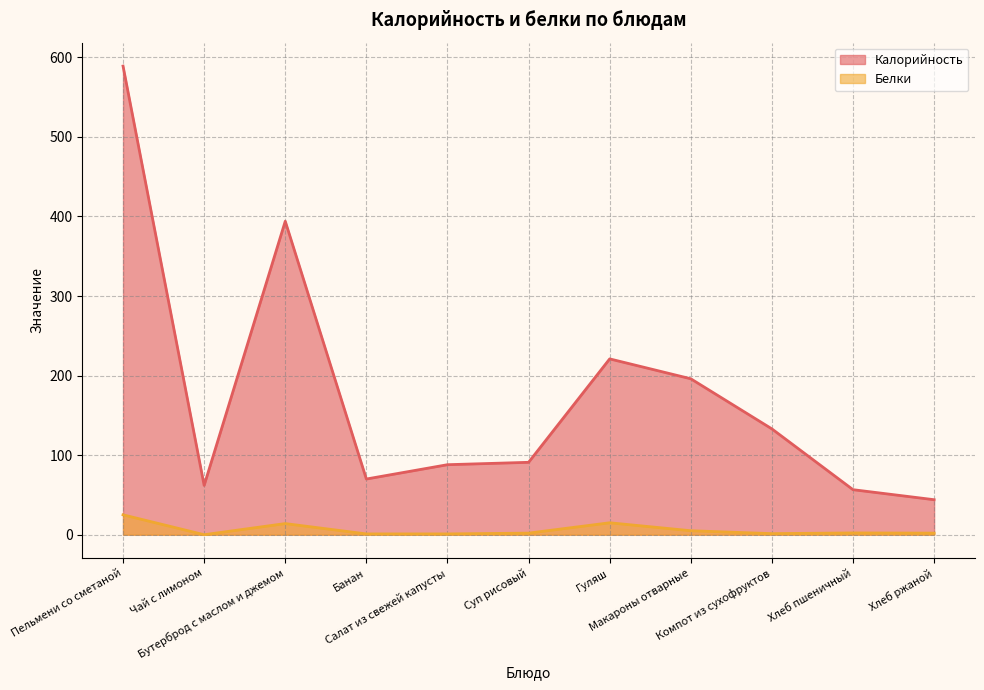

What is the difference between the Калорийность values at Макароны отварные and Хлеб ржаной?

152.0